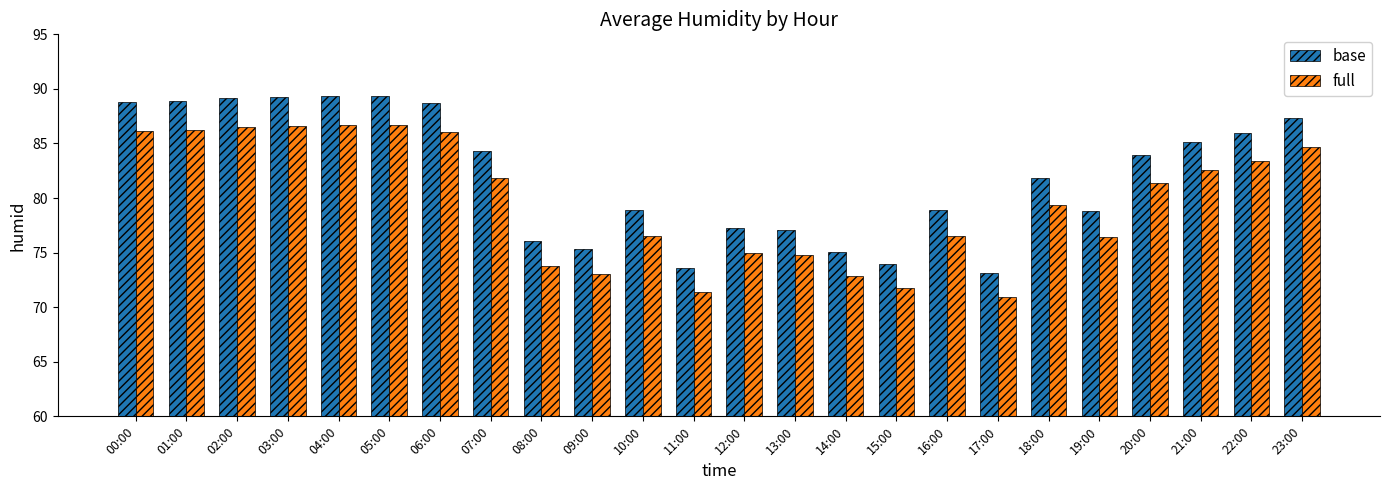

What is the label of the 24th bar from the right?

00:00